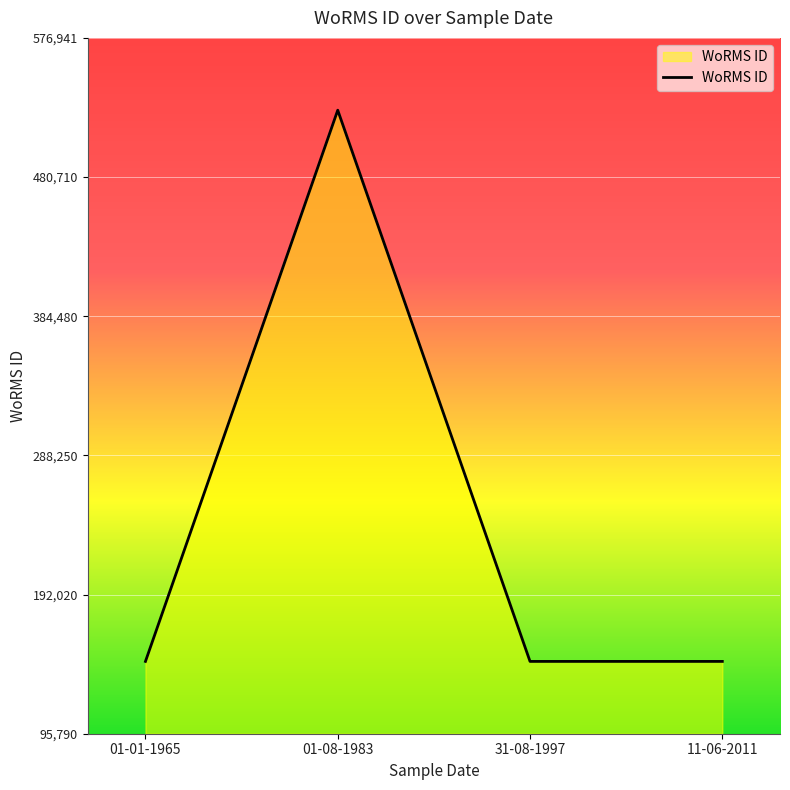

What is the maximum value shown in the chart?

526941